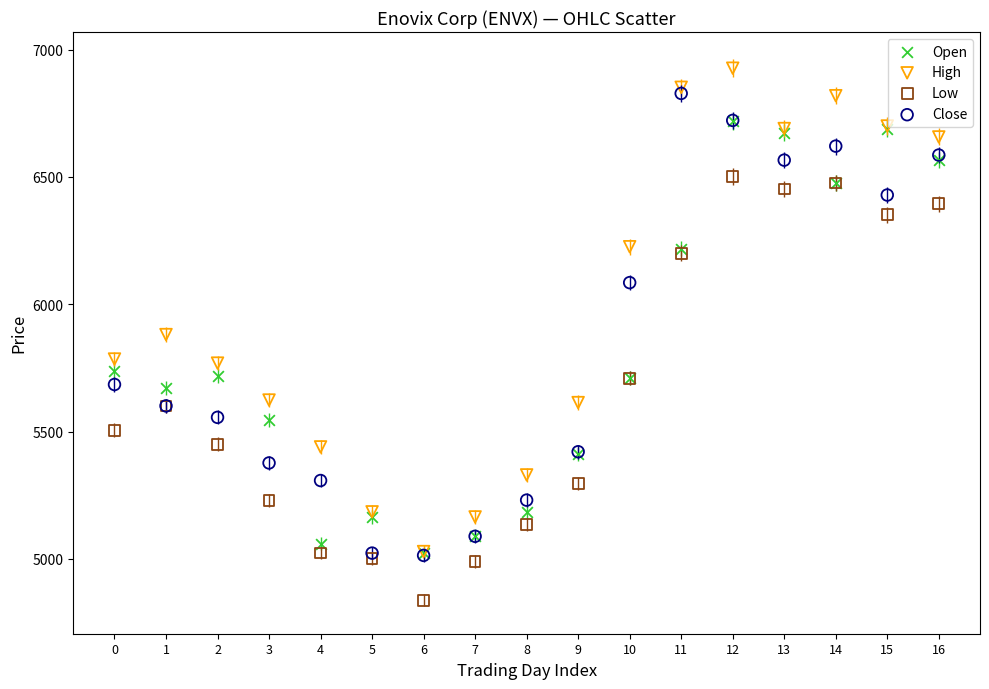

What are all the series names shown in the legend?

Open, High, Low, Close